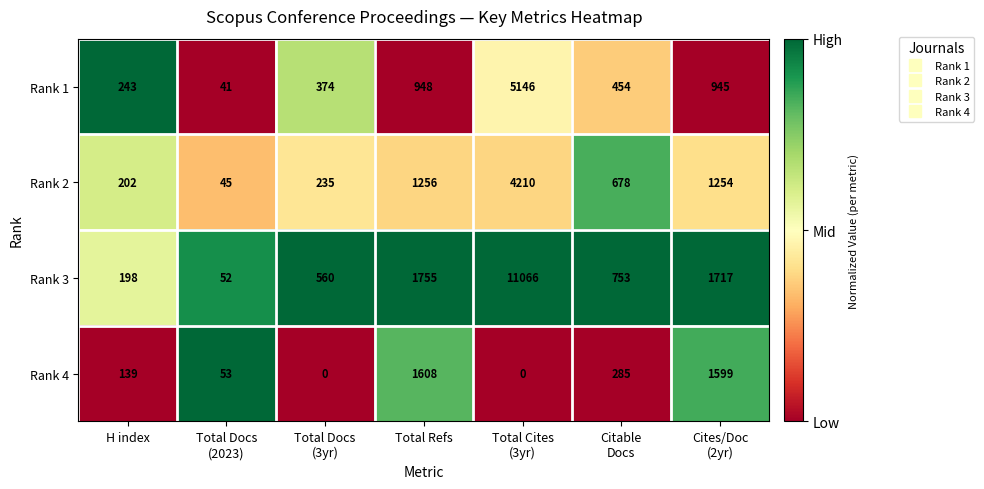

What is the total value across all series at H index?

782